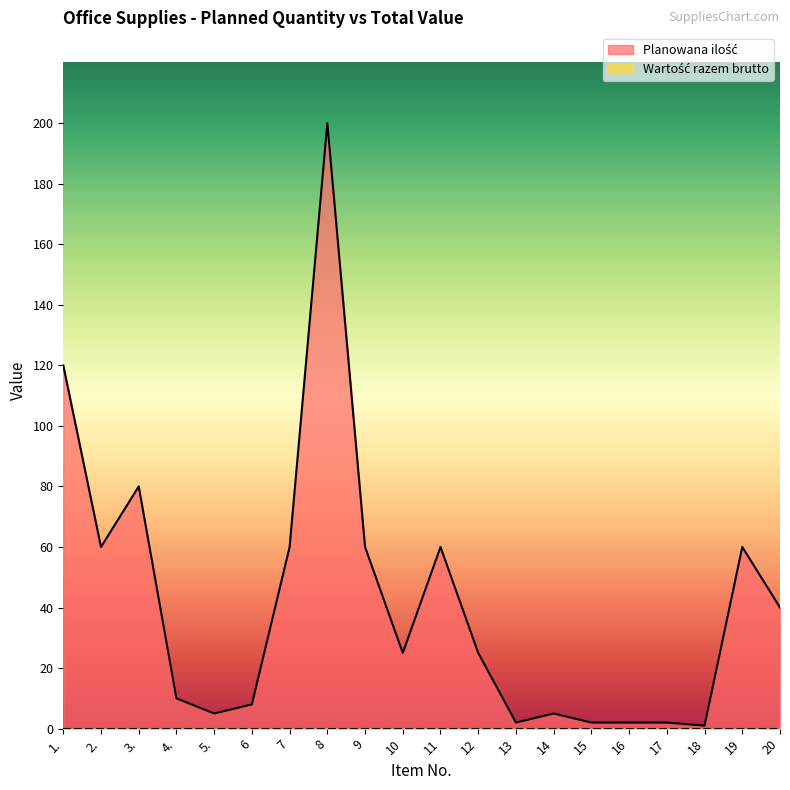

True or false: there are more than 2 points higher than both neighbors.

True